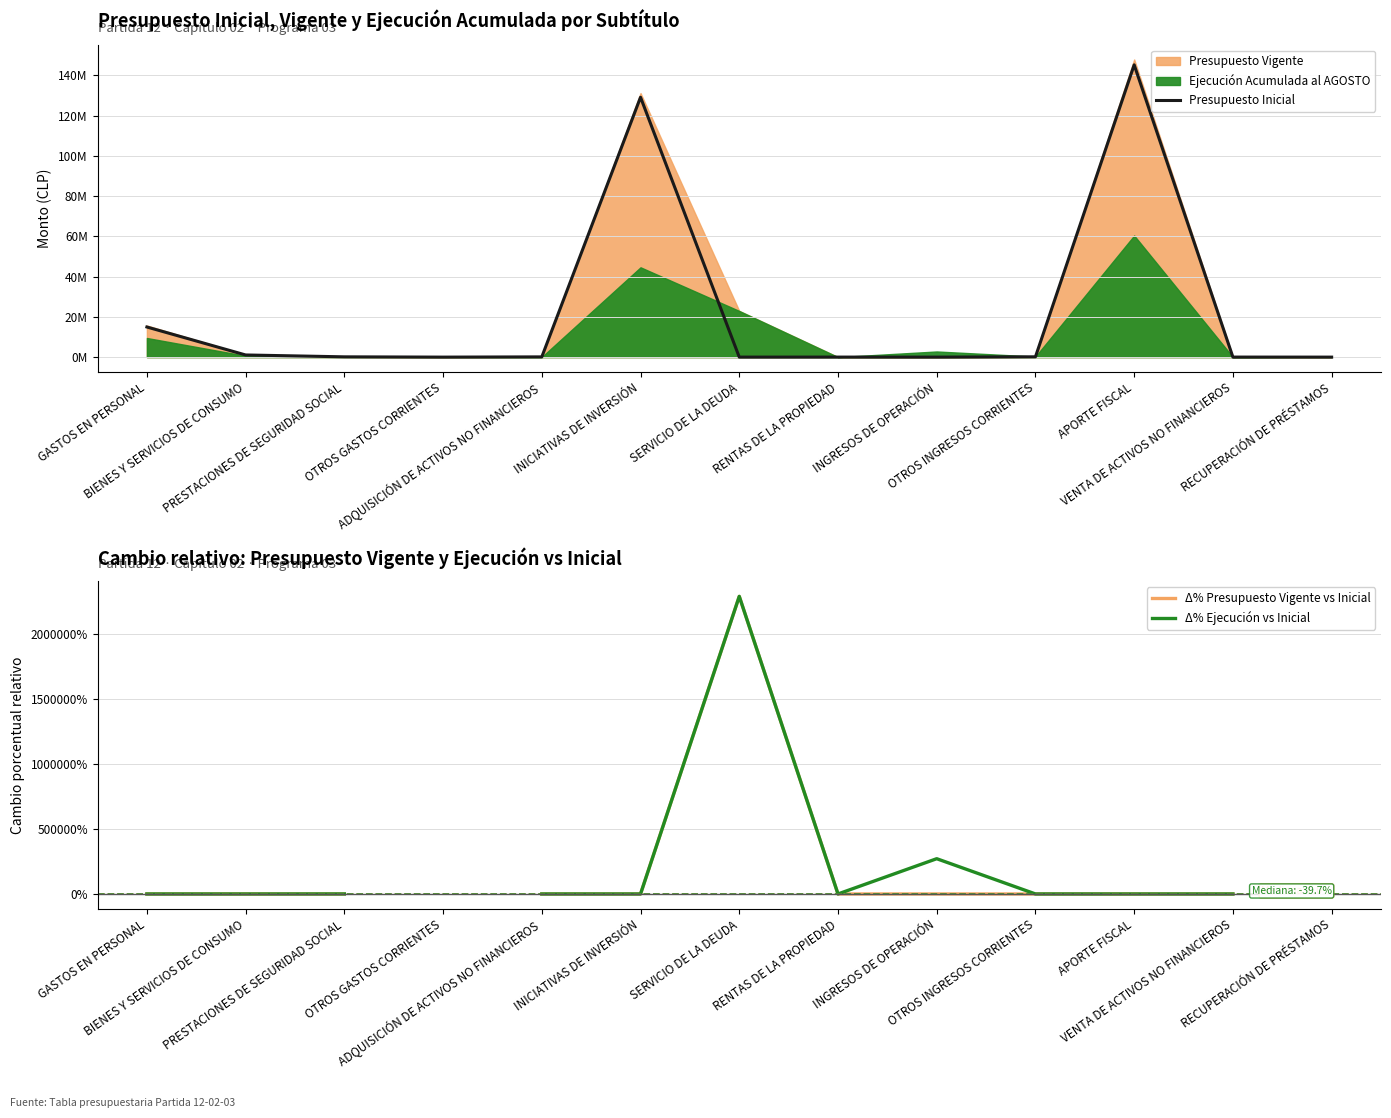

In Δ% Ejecución vs Inicial, how many points are lower than both neighbors (excluding endpoints)?

3